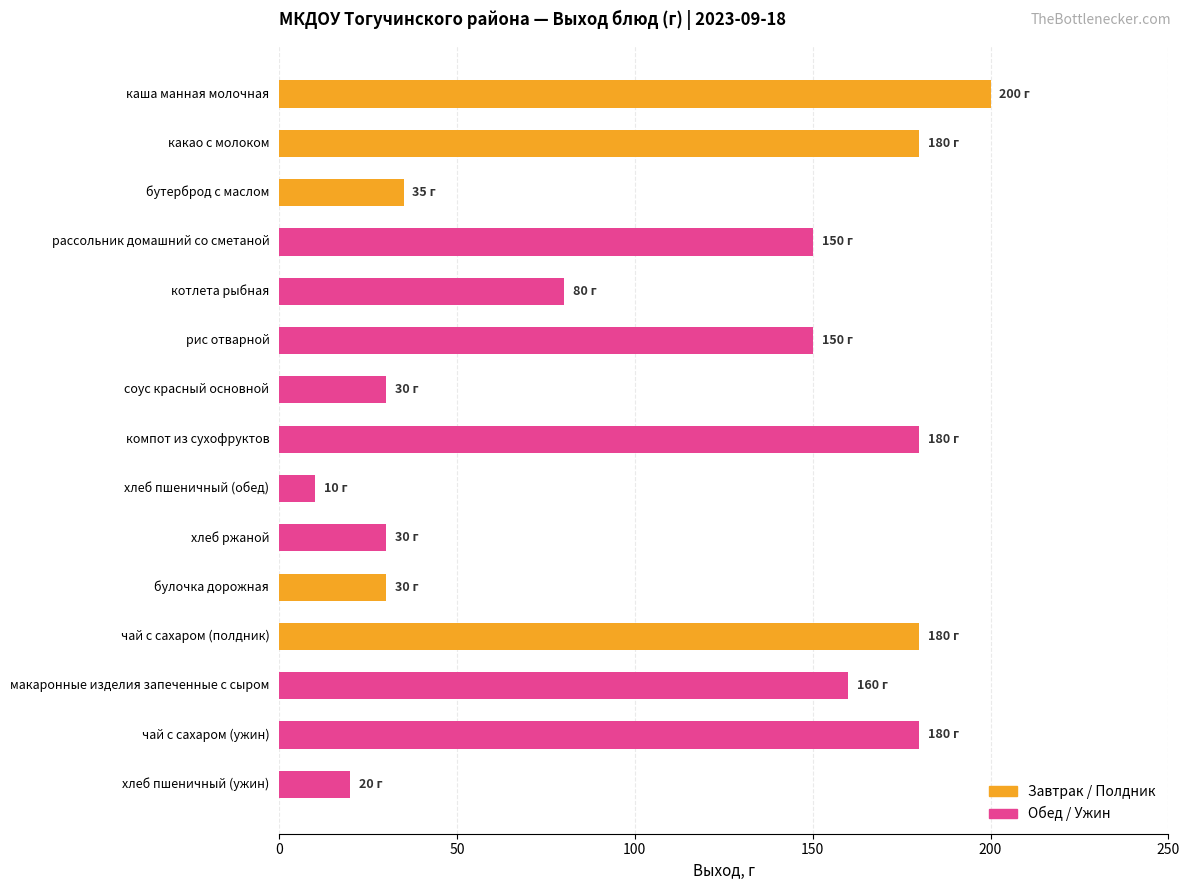

True or false: the data shows 91 at рассольник домашний со сметаной.

False